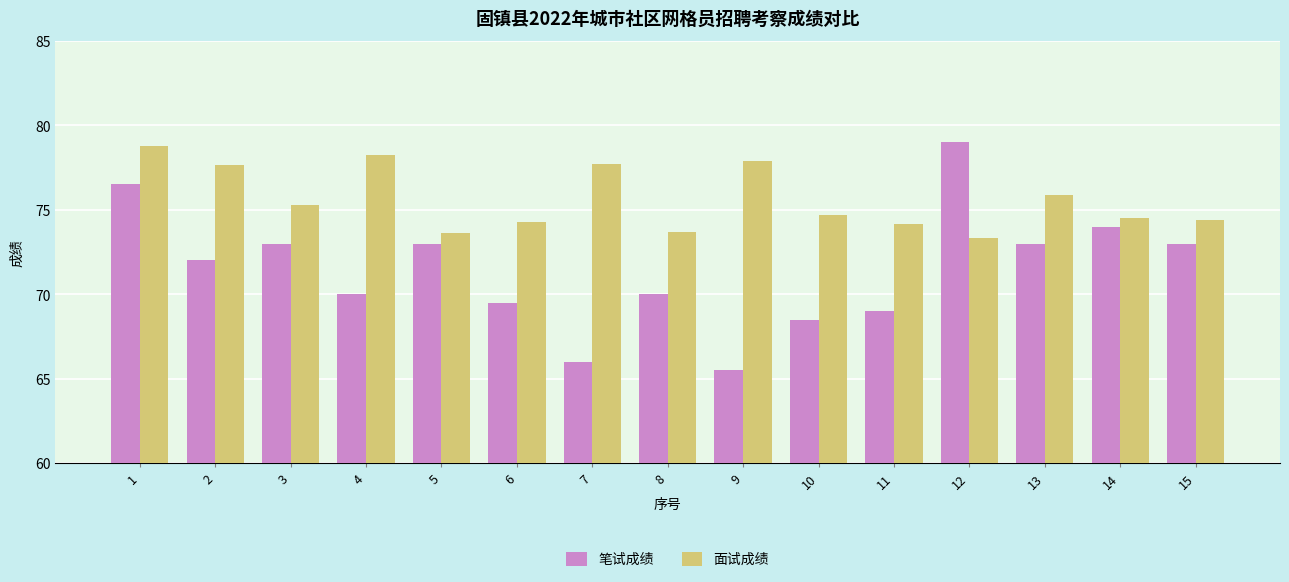

What is the difference between the maximum and minimum values in the 面试成绩 series?

5.4